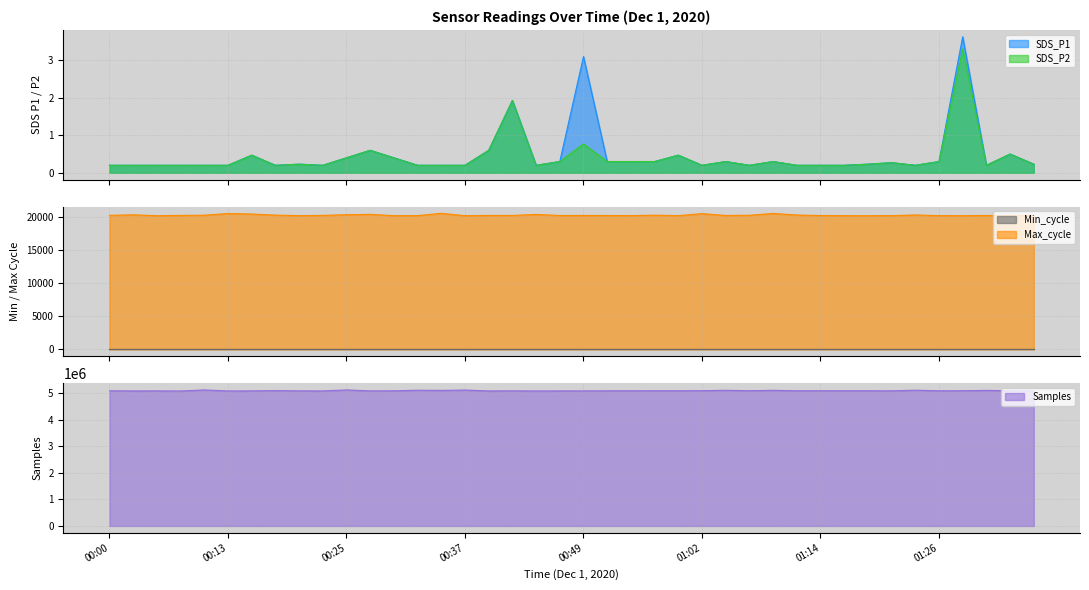

Which series changed the most between 00:22 and 01:36?

Samples